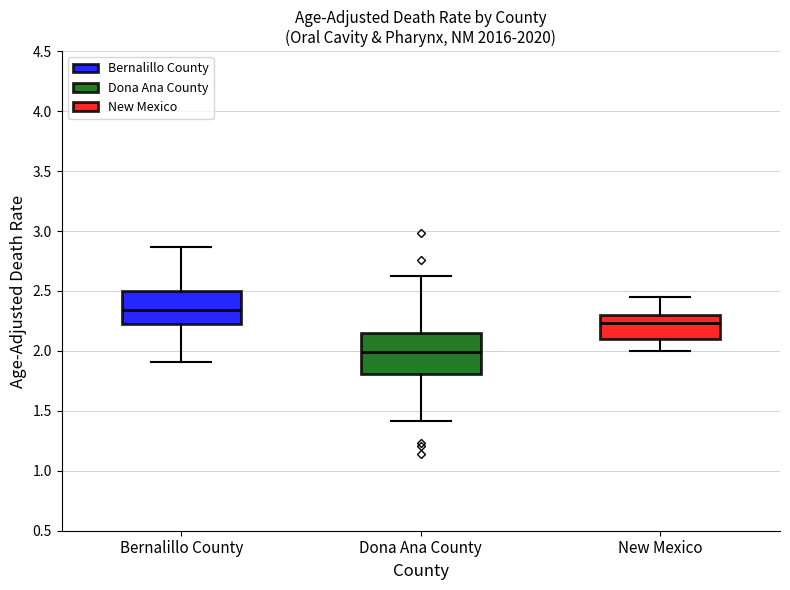

Comparing the boxes themselves (not the whiskers), which one is the tallest?

Dona Ana County